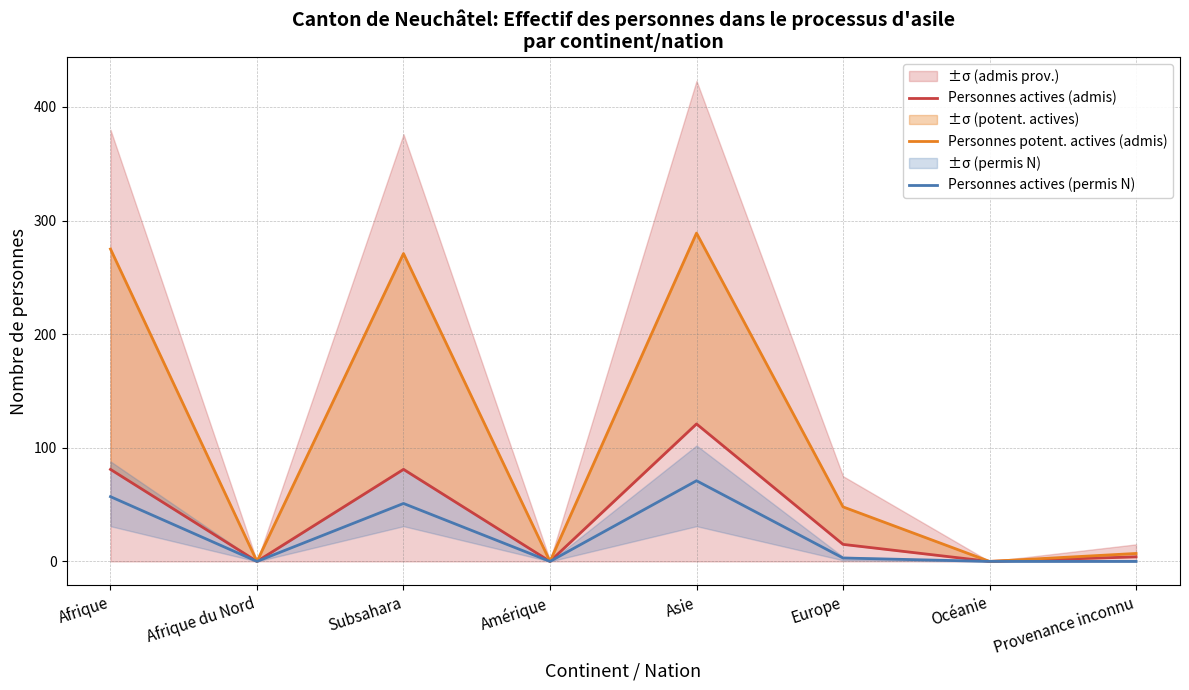

List the series in order of their overall mean, highest first.

Personnes potent. actives (admis), Personnes actives (admis), Personnes actives (permis N)